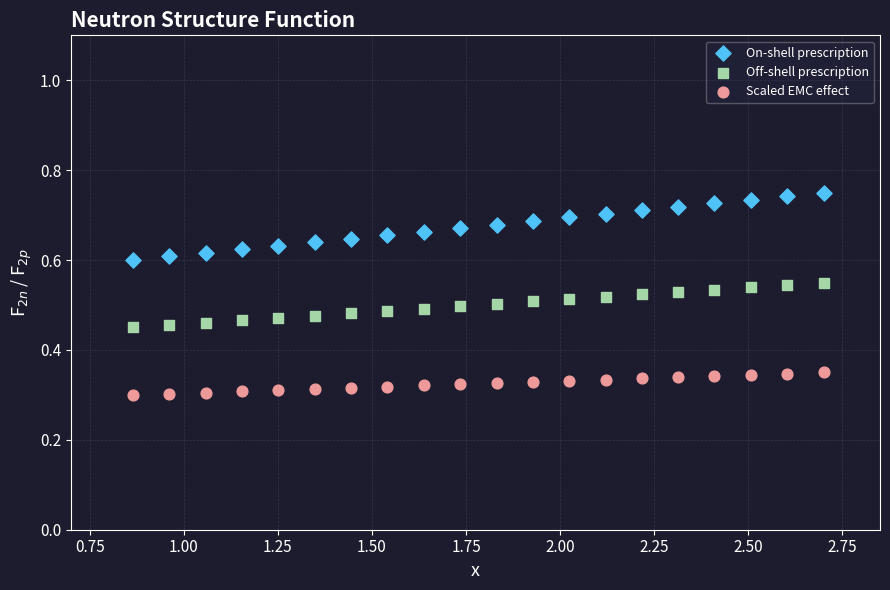

Which series contains the highest Y value?

On-shell prescription